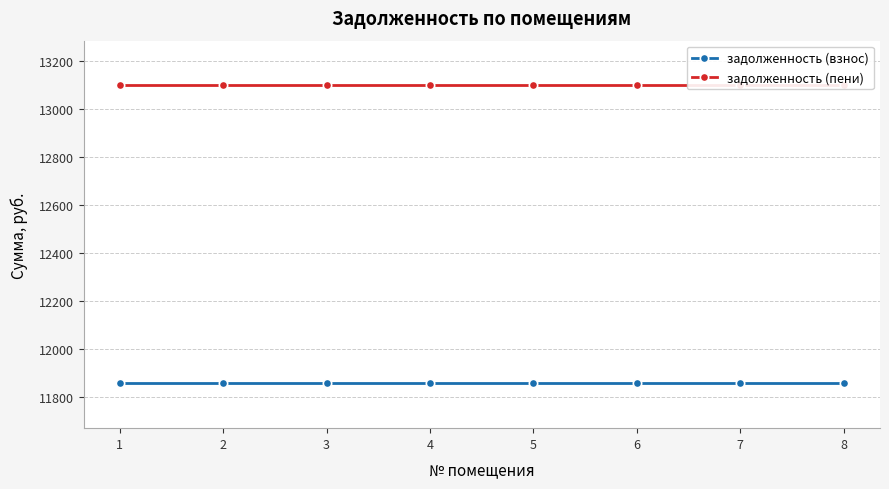

Read the задолженность (взнос) value at 2.

11856.7